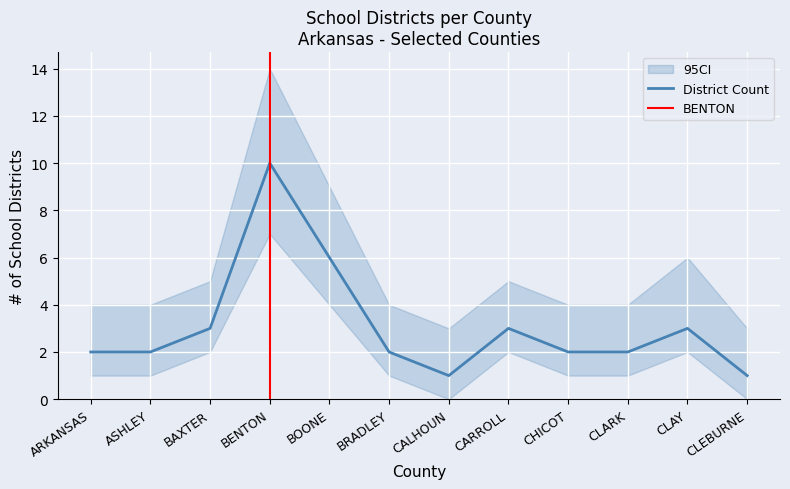

How many data points does each series have?

12